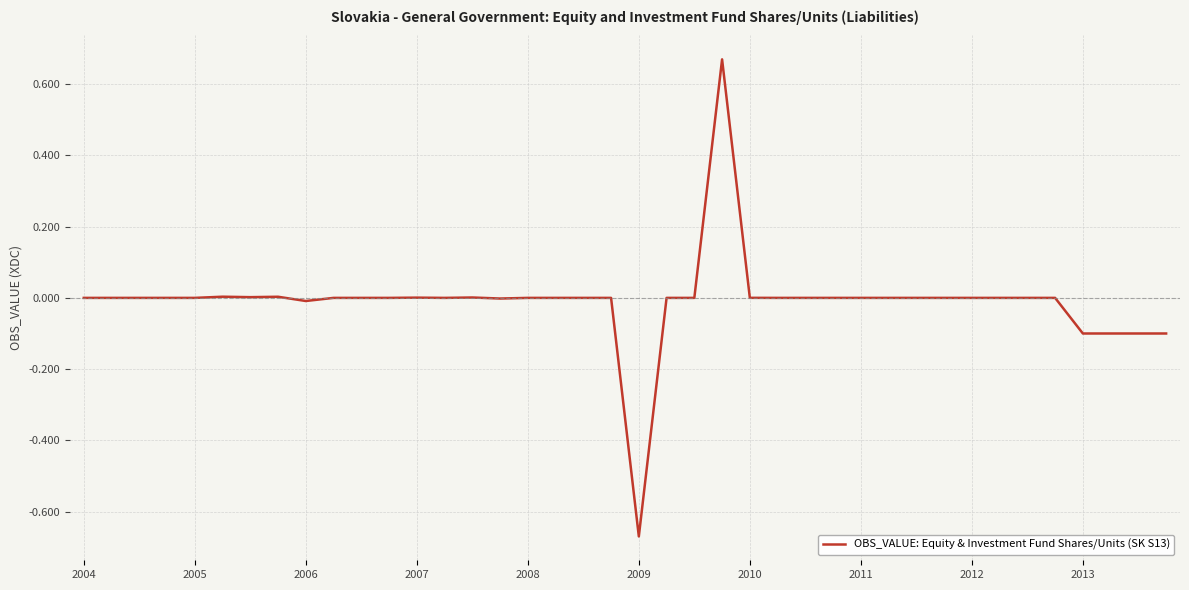

How many categories are shown in the chart?

40